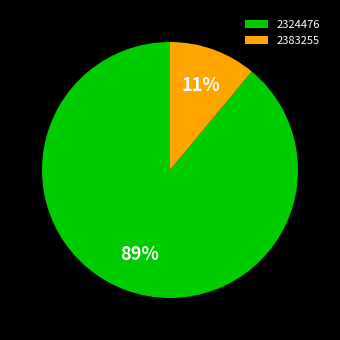

Count the number of slices in the pie.

2